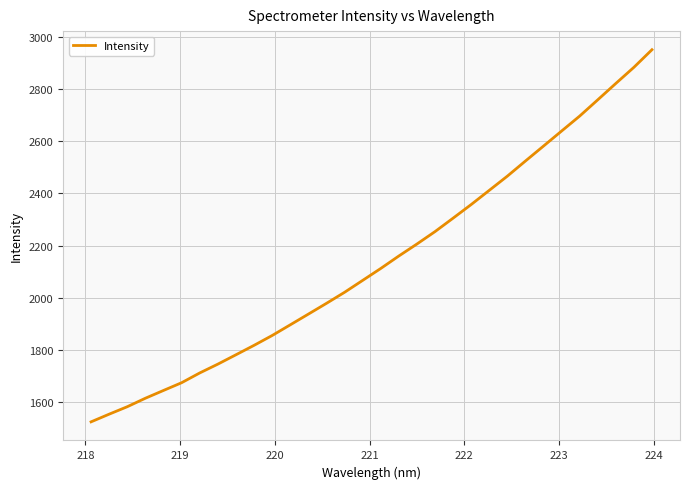

What is the minimum value shown in the chart?

1524.5